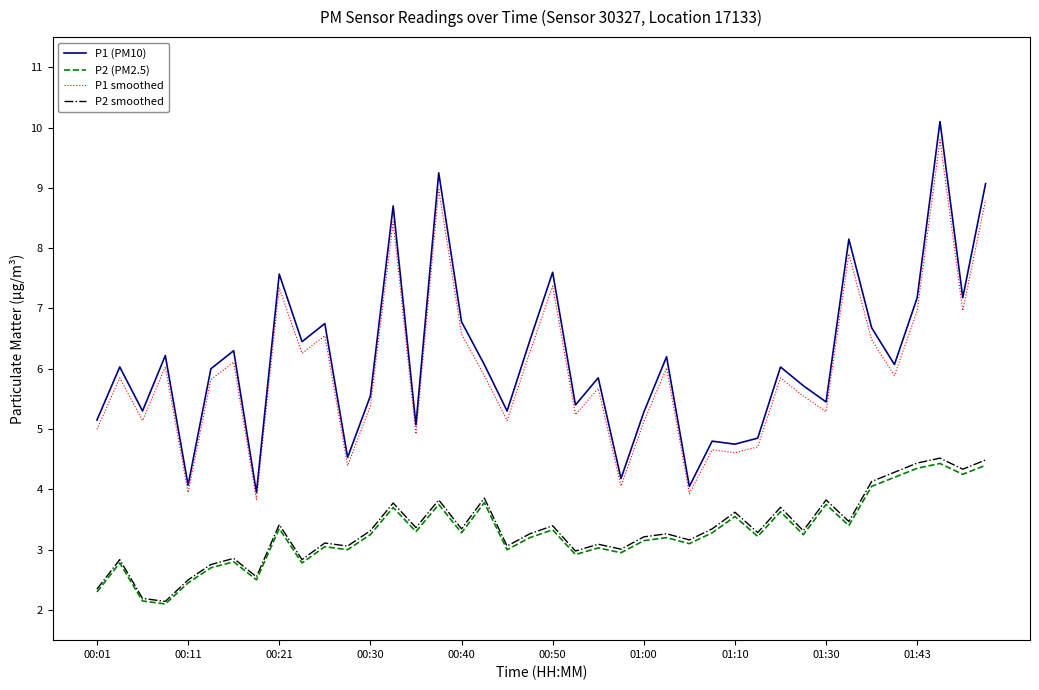

Which series has the widest spread of values?

P1 (PM10)